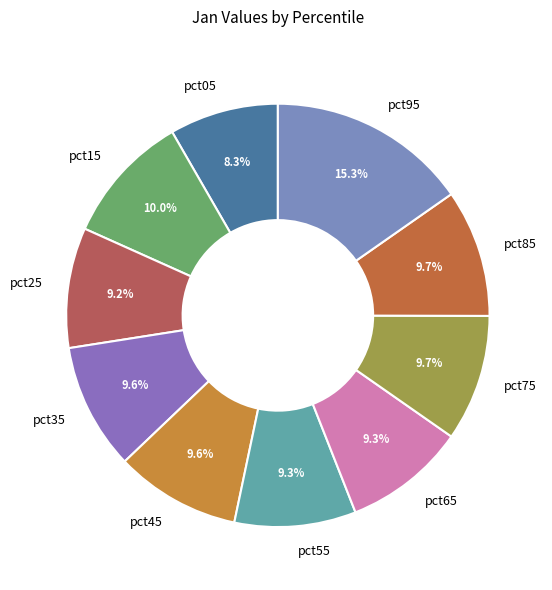

Is pct65 the majority of the pie?

No